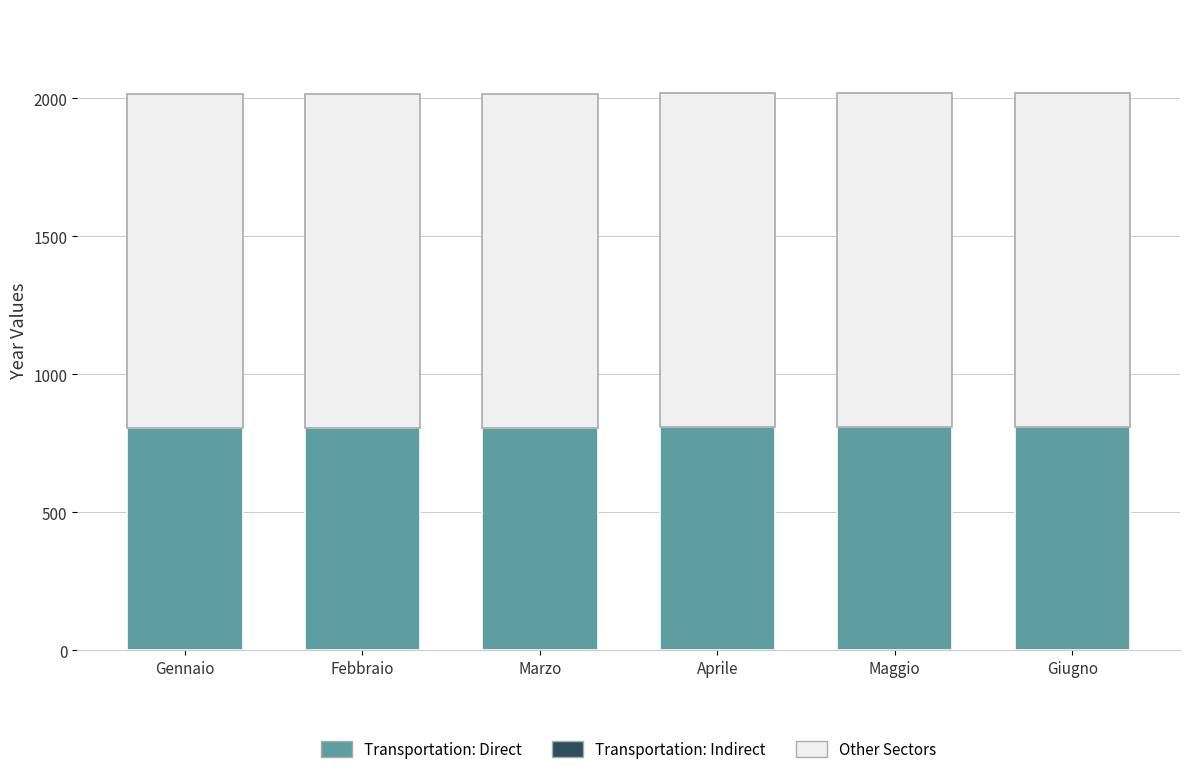

True or false: Transportation: Direct has a value of 273.7 at Giugno.

False